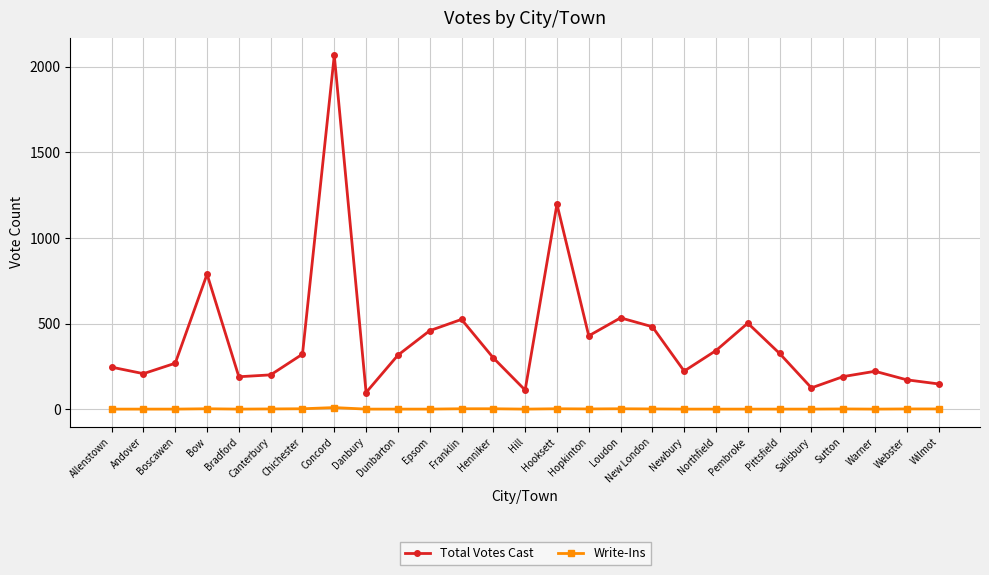

What is the greatest value displayed?

2066